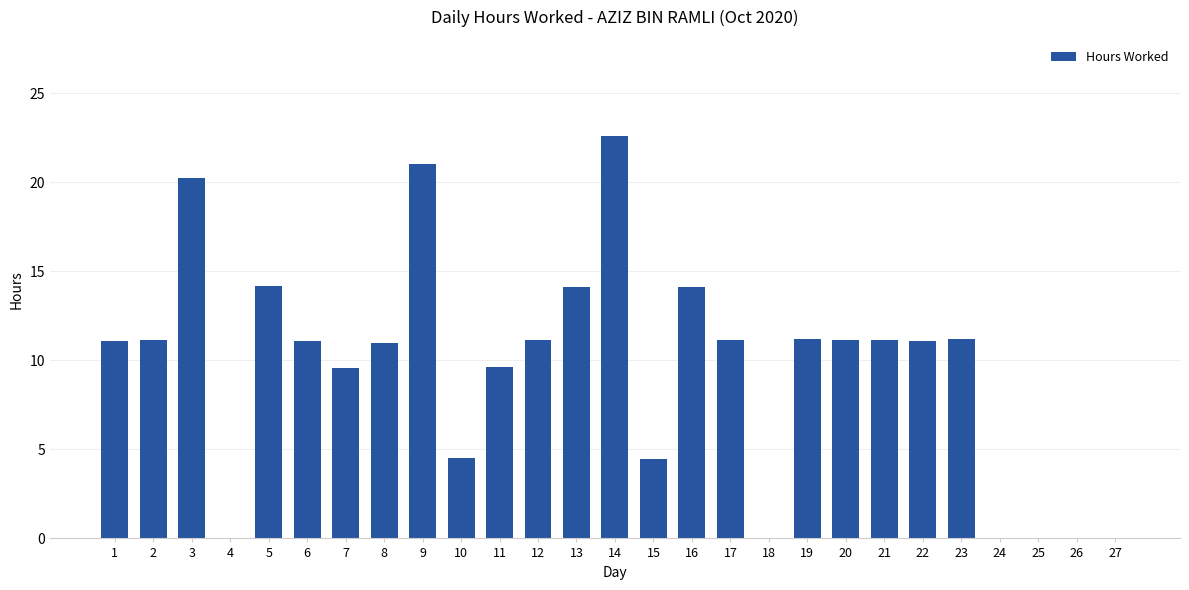

What is the change in value from 14 to 23?

-11.4